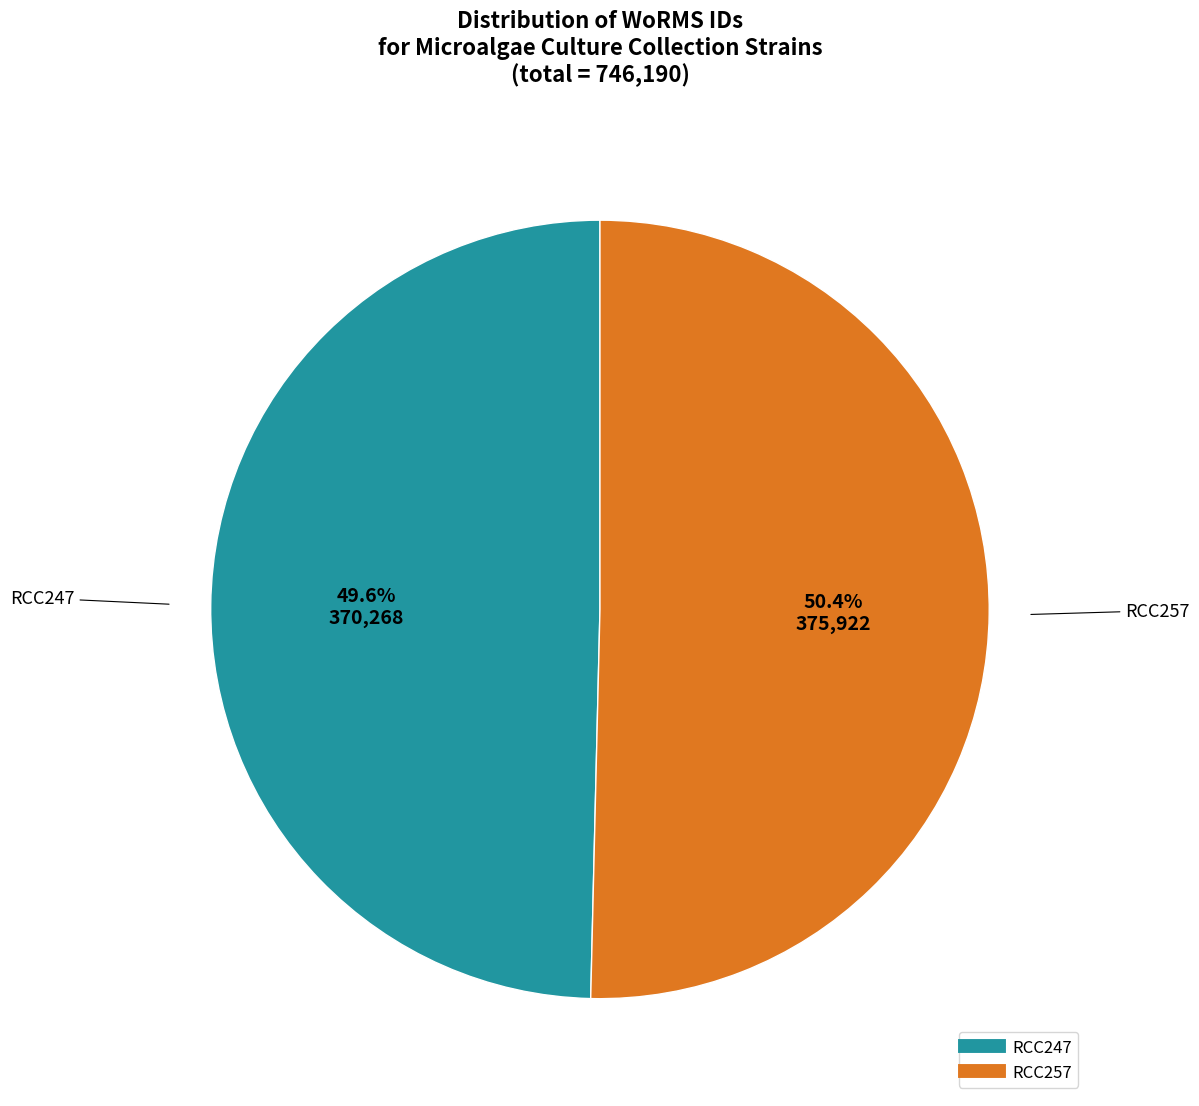

What is the ratio of the value at RCC247 to the value at RCC257?

1.0